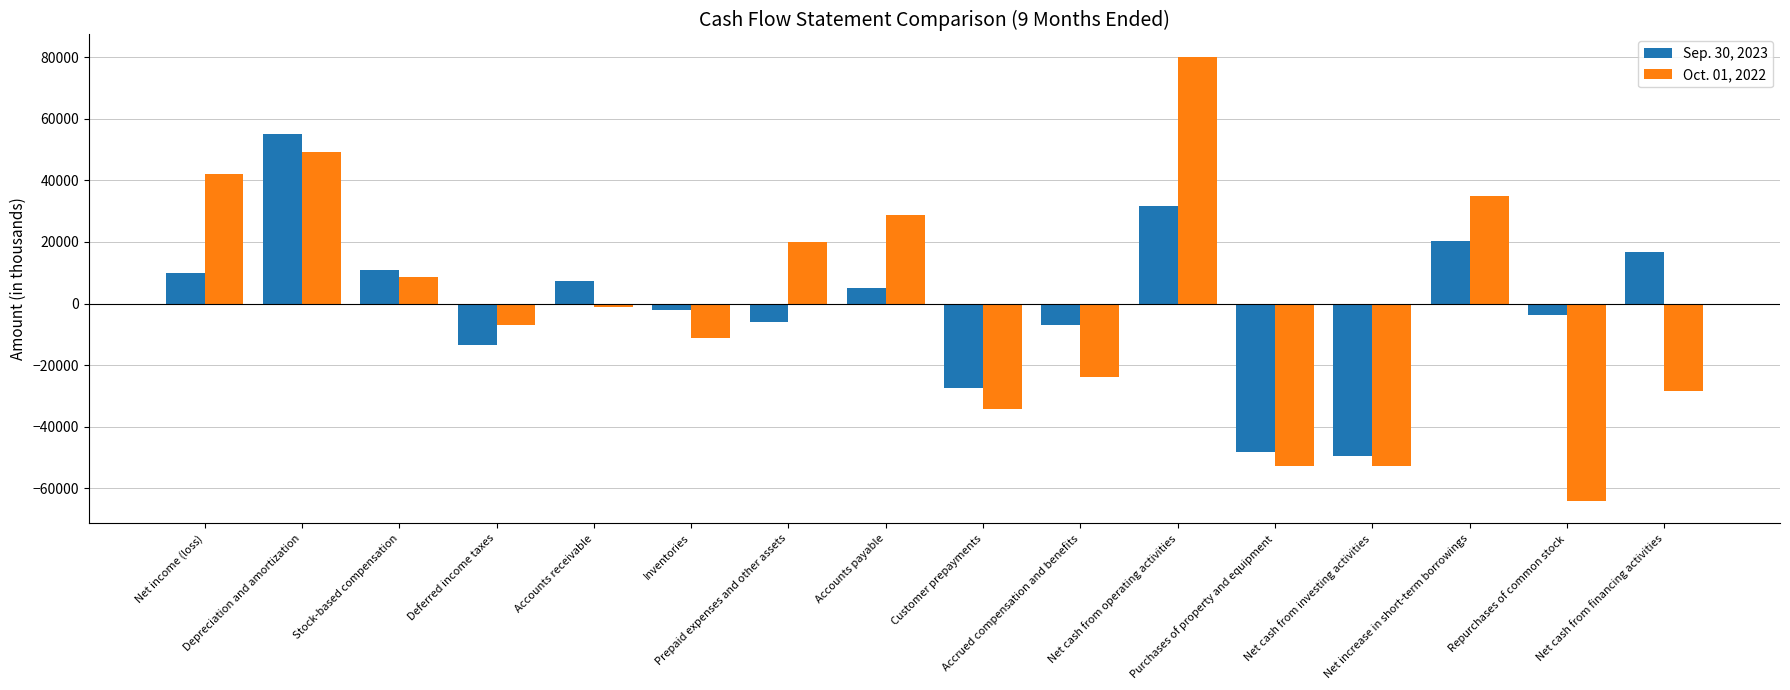

Which series has the largest range (max minus min)?

Oct. 01, 2022